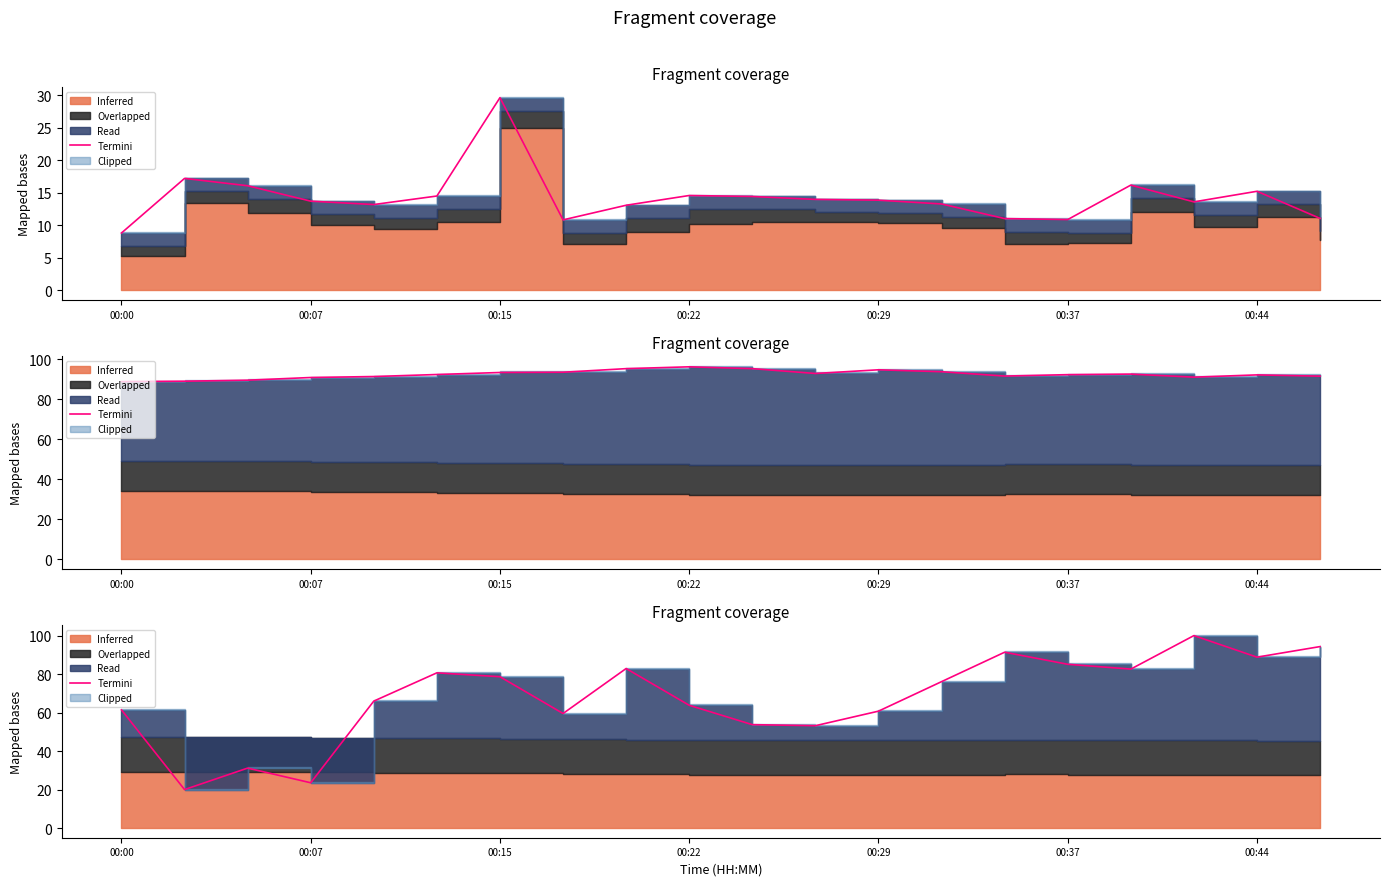

What is the greatest value displayed?

100.0